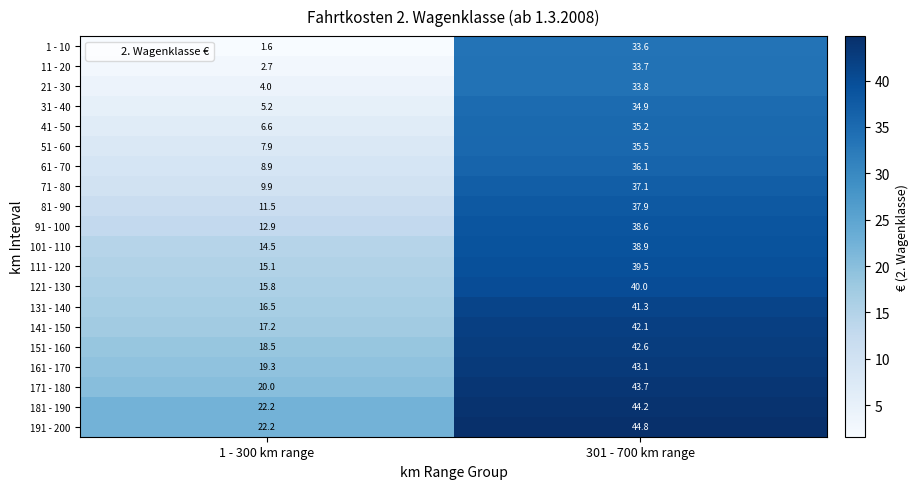

Which series has the largest range (max minus min)?

1 - 10